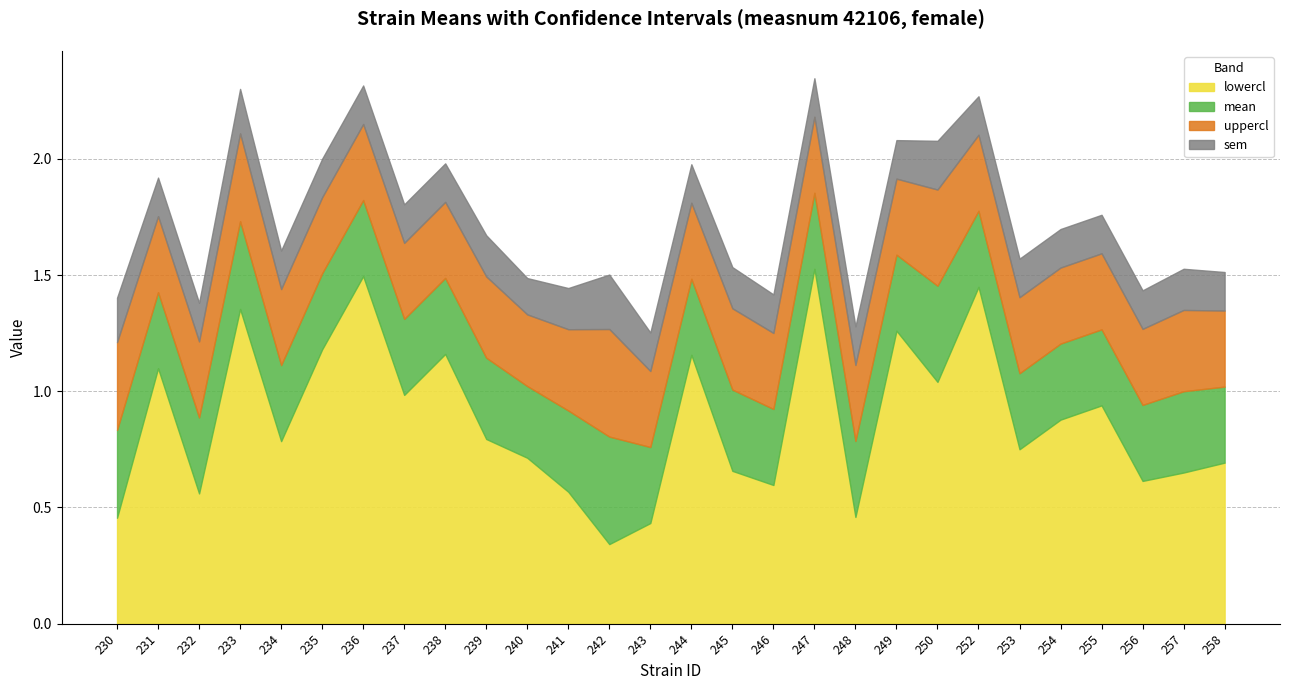

How many distinct data groups are displayed?

4